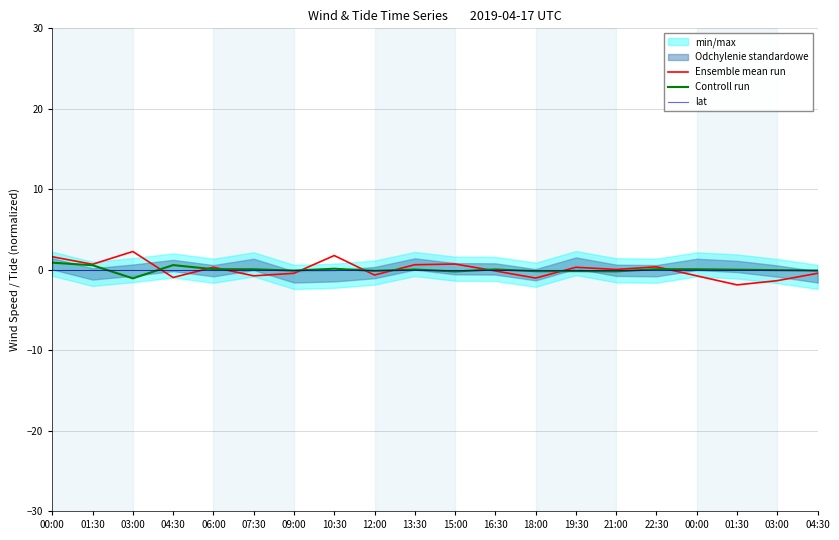

Which category has the lowest value in the lat series?

00:00